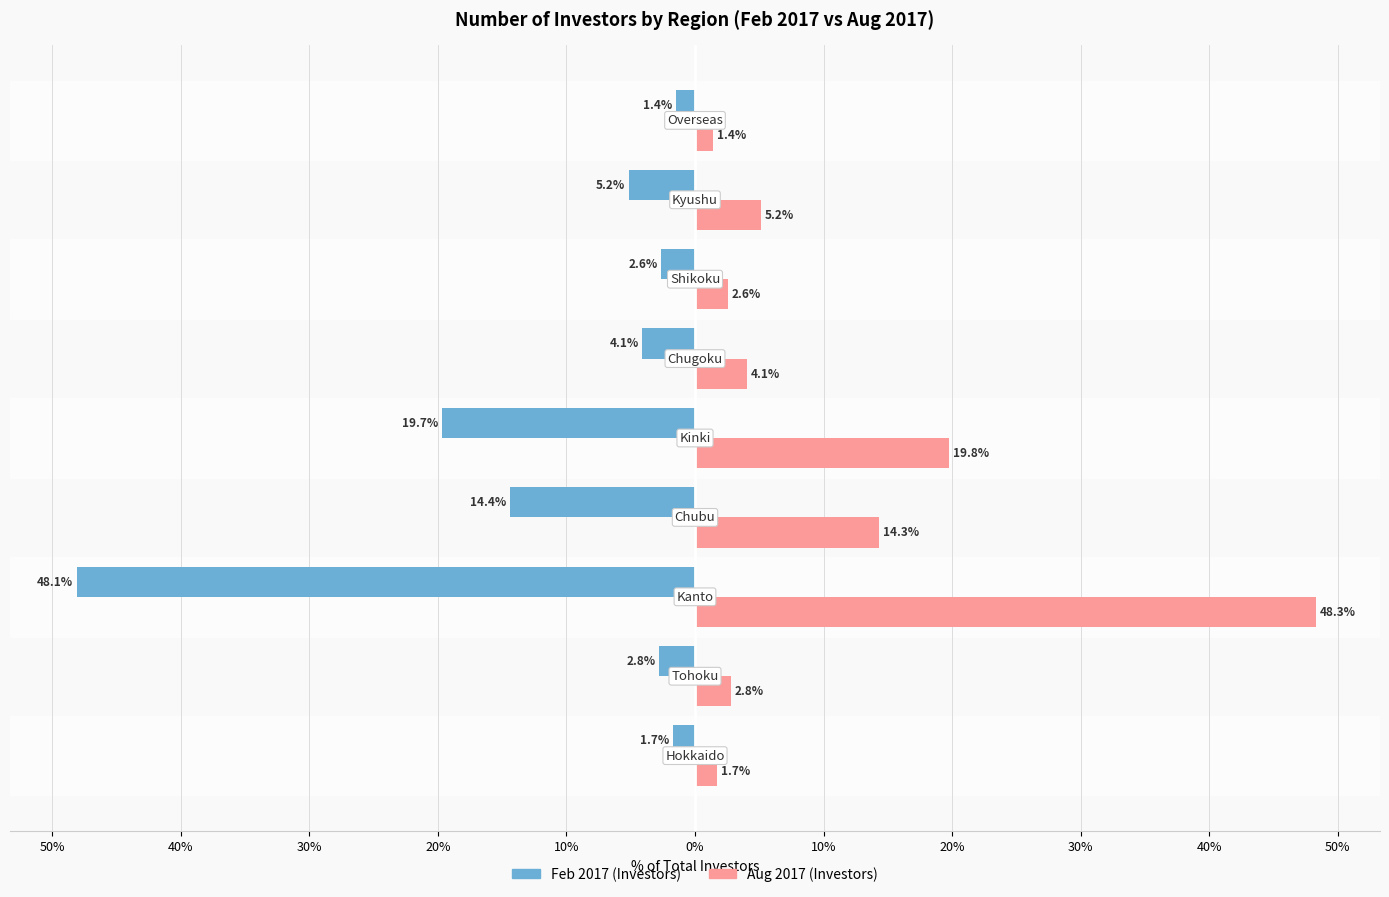

What are all the series names shown in the legend?

Feb 2017 (Investors), Aug 2017 (Investors)